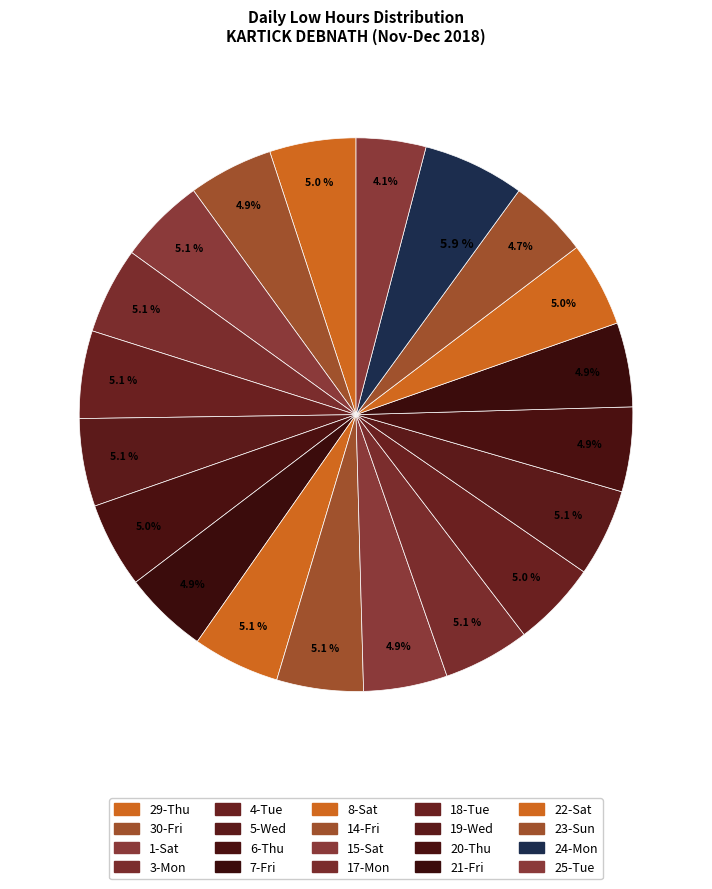

How many slices are in this pie chart?

20